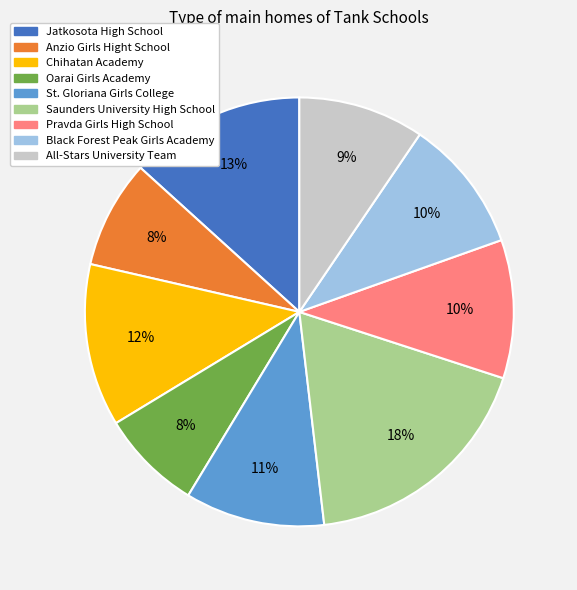

Which category has the biggest portion of the pie?

Saunders University High School